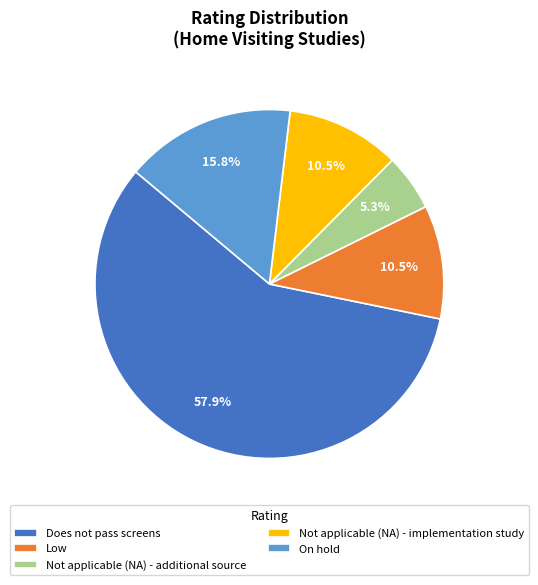

How many slices are in this pie chart?

5